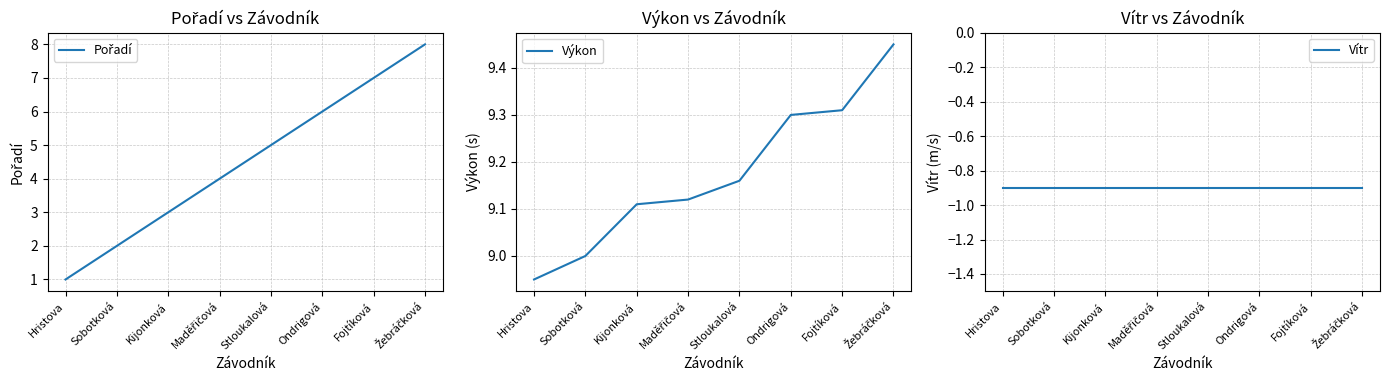

How many lines are shown in the chart?

3